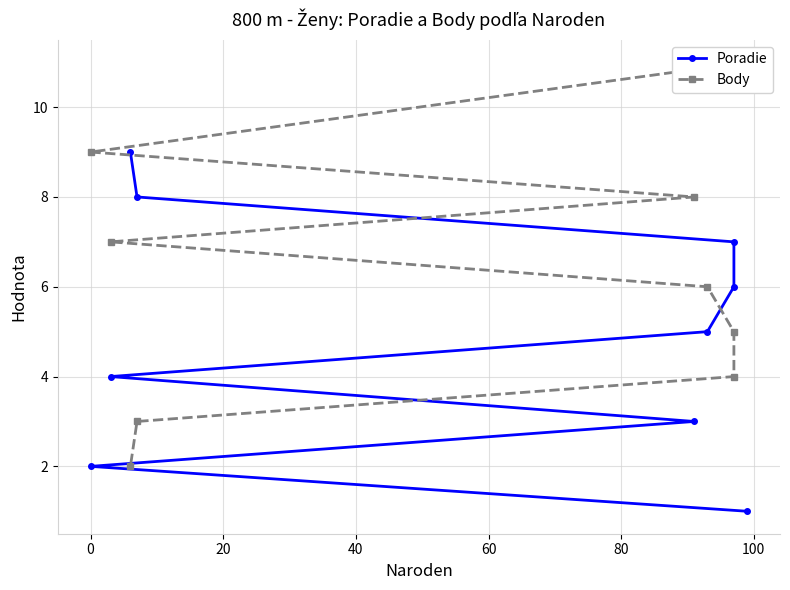

Is the value of Body at 100 greater than the value of Poradie at 80?

No